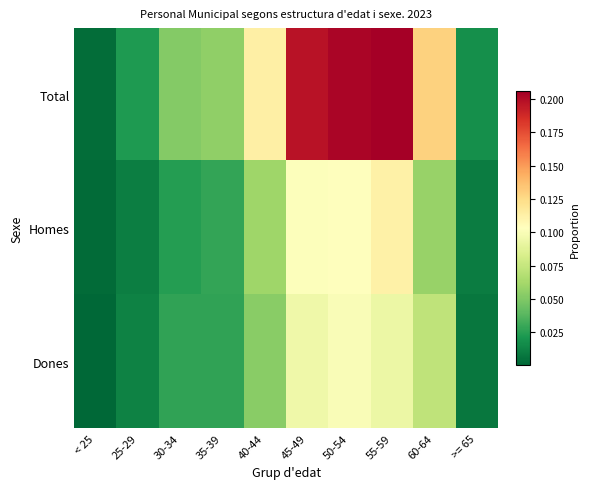

Between < 25 and 50-54, which series saw the biggest shift?

Total